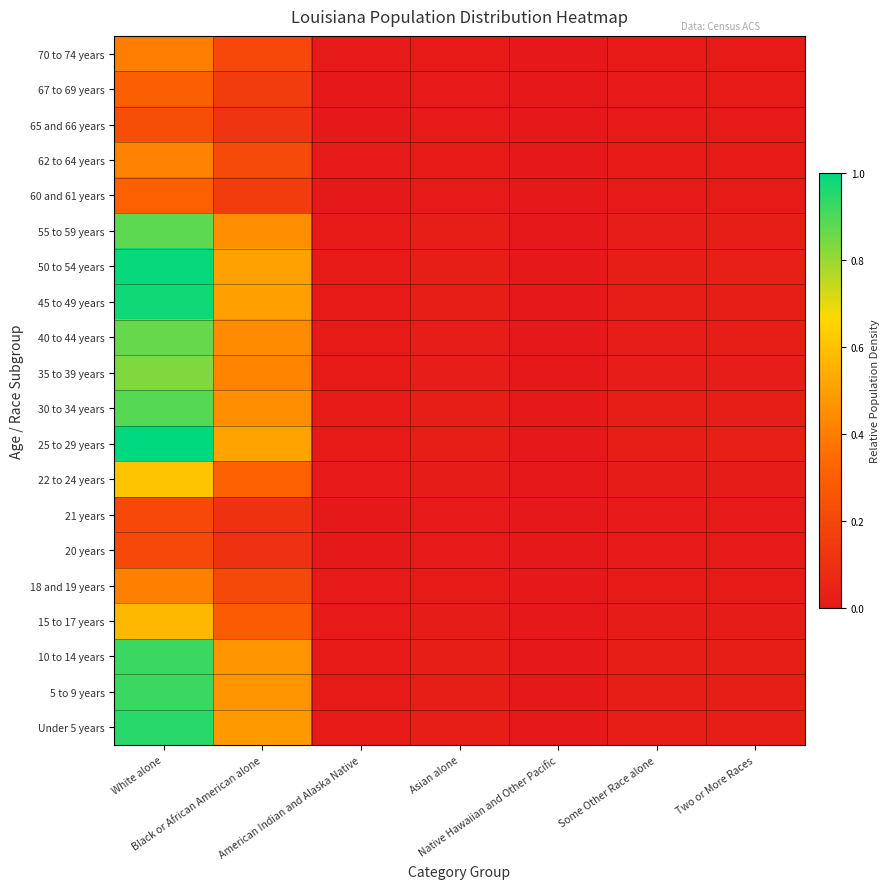

Reading right to left, list all the values displayed in this chart.

Under 5 years: Two or More Races=0.0	Some Other Race alone=0.0	Native Hawaiian and Other Pacific=0.0	Asian alone=0.0	American Indian and Alaska Native=0.0	Black or African American alone=0.5	White alone=0.9
5 to 9 years: Two or More Races=0.0	Some Other Race alone=0.0	Native Hawaiian and Other Pacific=0.0	Asian alone=0.0	American Indian and Alaska Native=0.0	Black or African American alone=0.5	White alone=0.9
10 to 14 years: Two or More Races=0.0	Some Other Race alone=0.0	Native Hawaiian and Other Pacific=0.0	Asian alone=0.0	American Indian and Alaska Native=0.0	Black or African American alone=0.5	White alone=0.9
15 to 17 years: Two or More Races=0.0	Some Other Race alone=0.0	Native Hawaiian and Other Pacific=0.0	Asian alone=0.0	American Indian and Alaska Native=0.0	Black or African American alone=0.3	White alone=0.6
18 and 19 years: Two or More Races=0.0	Some Other Race alone=0.0	Native Hawaiian and Other Pacific=0.0	Asian alone=0.0	American Indian and Alaska Native=0.0	Black or African American alone=0.2	White alone=0.4
20 years: Two or More Races=0.0	Some Other Race alone=0.0	Native Hawaiian and Other Pacific=0.0	Asian alone=0.0	American Indian and Alaska Native=0.0	Black or African American alone=0.1	White alone=0.2
21 years: Two or More Races=0.0	Some Other Race alone=0.0	Native Hawaiian and Other Pacific=0.0	Asian alone=0.0	American Indian and Alaska Native=0.0	Black or African American alone=0.1	White alone=0.2
22 to 24 years: Two or More Races=0.0	Some Other Race alone=0.0	Native Hawaiian and Other Pacific=0.0	Asian alone=0.0	American Indian and Alaska Native=0.0	Black or African American alone=0.3	White alone=0.6
25 to 29 years: Two or More Races=0.0	Some Other Race alone=0.0	Native Hawaiian and Other Pacific=0.0	Asian alone=0.0	American Indian and Alaska Native=0.0	Black or African American alone=0.5	White alone=1.0
30 to 34 years: Two or More Races=0.0	Some Other Race alone=0.0	Native Hawaiian and Other Pacific=0.0	Asian alone=0.0	American Indian and Alaska Native=0.0	Black or African American alone=0.5	White alone=0.9
35 to 39 years: Two or More Races=0.0	Some Other Race alone=0.0	Native Hawaiian and Other Pacific=0.0	Asian alone=0.0	American Indian and Alaska Native=0.0	Black or African American alone=0.4	White alone=0.8
40 to 44 years: Two or More Races=0.0	Some Other Race alone=0.0	Native Hawaiian and Other Pacific=0.0	Asian alone=0.0	American Indian and Alaska Native=0.0	Black or African American alone=0.4	White alone=0.9
45 to 49 years: Two or More Races=0.0	Some Other Race alone=0.0	Native Hawaiian and Other Pacific=0.0	Asian alone=0.0	American Indian and Alaska Native=0.0	Black or African American alone=0.5	White alone=1.0
50 to 54 years: Two or More Races=0.0	Some Other Race alone=0.0	Native Hawaiian and Other Pacific=0.0	Asian alone=0.0	American Indian and Alaska Native=0.0	Black or African American alone=0.5	White alone=1.0
55 to 59 years: Two or More Races=0.0	Some Other Race alone=0.0	Native Hawaiian and Other Pacific=0.0	Asian alone=0.0	American Indian and Alaska Native=0.0	Black or African American alone=0.5	White alone=0.9
60 and 61 years: Two or More Races=0.0	Some Other Race alone=0.0	Native Hawaiian and Other Pacific=0.0	Asian alone=0.0	American Indian and Alaska Native=0.0	Black or African American alone=0.2	White alone=0.3
62 to 64 years: Two or More Races=0.0	Some Other Race alone=0.0	Native Hawaiian and Other Pacific=0.0	Asian alone=0.0	American Indian and Alaska Native=0.0	Black or African American alone=0.2	White alone=0.4
65 and 66 years: Two or More Races=0.0	Some Other Race alone=0.0	Native Hawaiian and Other Pacific=0.0	Asian alone=0.0	American Indian and Alaska Native=0.0	Black or African American alone=0.1	White alone=0.2
67 to 69 years: Two or More Races=0.0	Some Other Race alone=0.0	Native Hawaiian and Other Pacific=0.0	Asian alone=0.0	American Indian and Alaska Native=0.0	Black or African American alone=0.2	White alone=0.3
70 to 74 years: Two or More Races=0.0	Some Other Race alone=0.0	Native Hawaiian and Other Pacific=0.0	Asian alone=0.0	American Indian and Alaska Native=0.0	Black or African American alone=0.2	White alone=0.4